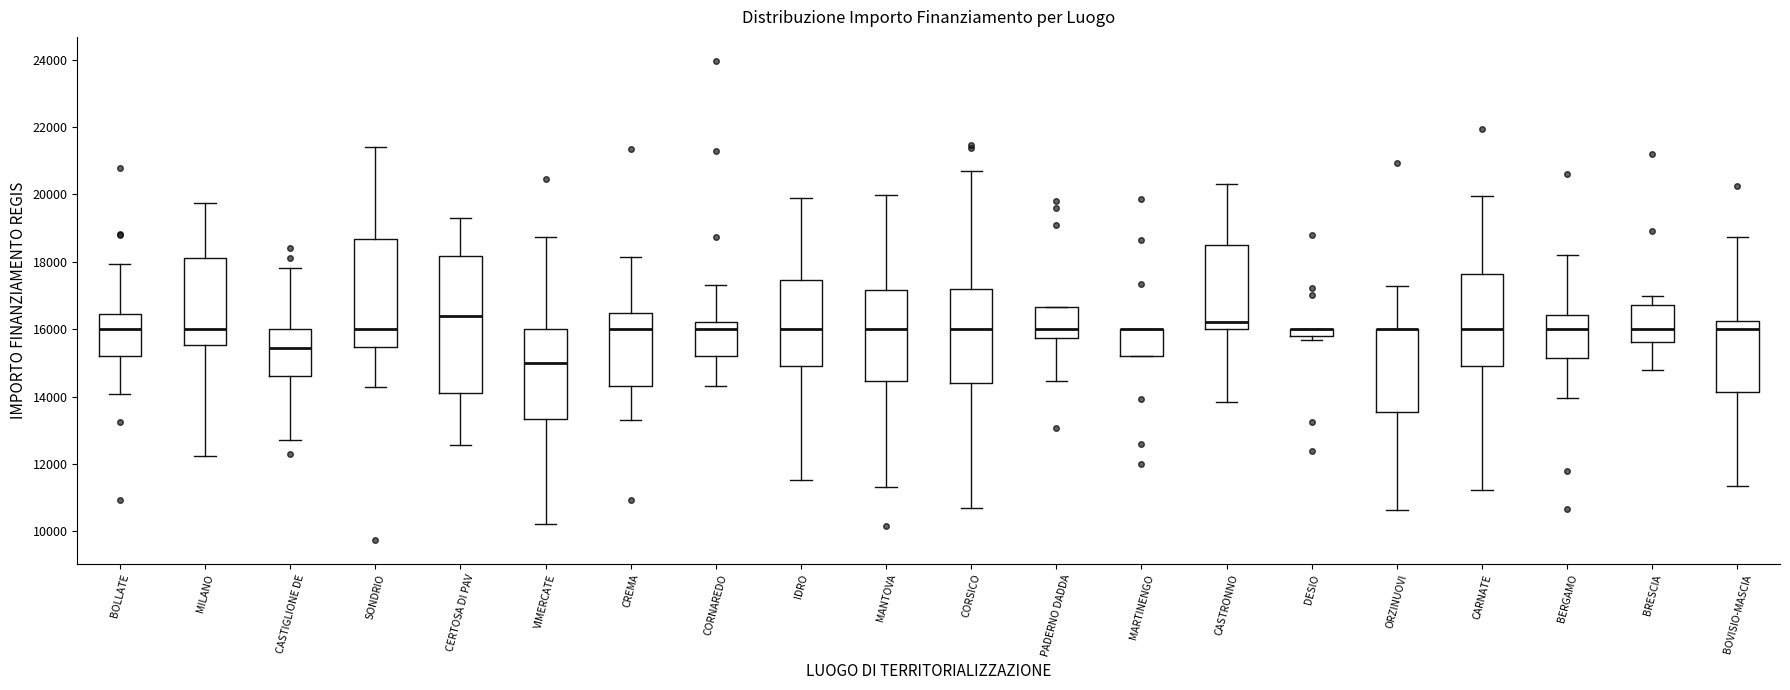

Where does the lower whisker of the box for IDRO end on the y-axis? The values are not printed on the chart, so give them approximately, as read against the axis.

11600